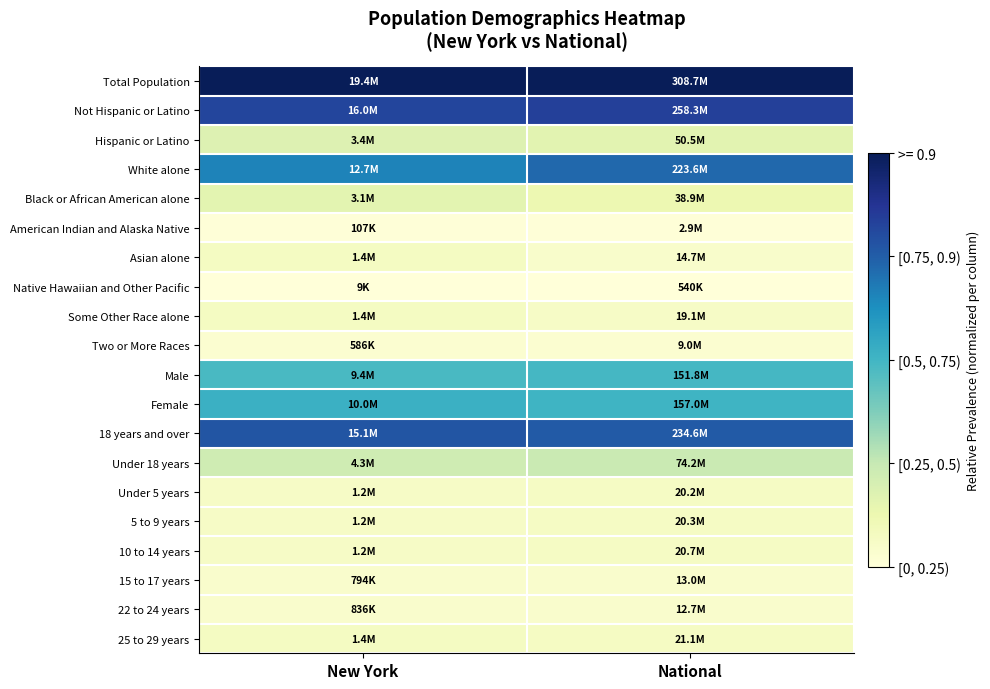

What is the maximum value shown in the chart?

1.0